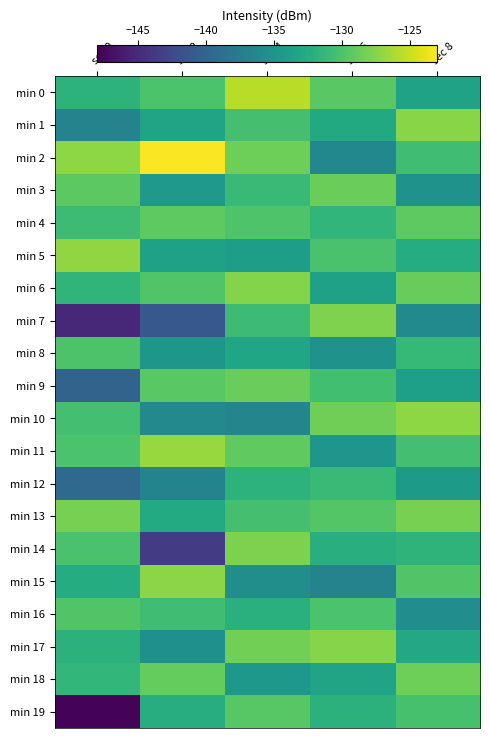

Which label corresponds to the largest value in the chart?

sec 2